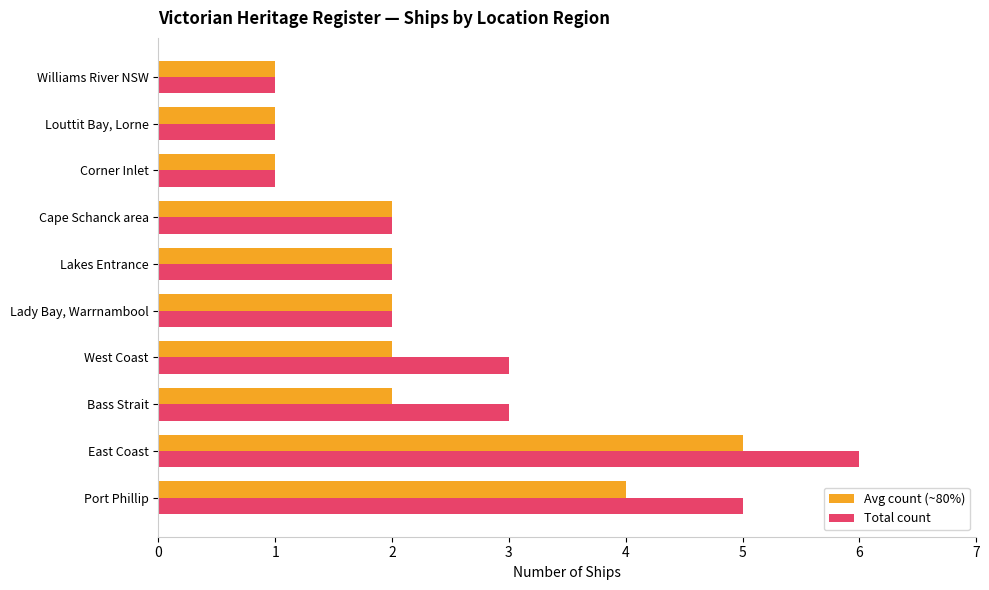

Is it true that Avg count (~80%) equals 2 at West Coast?

True